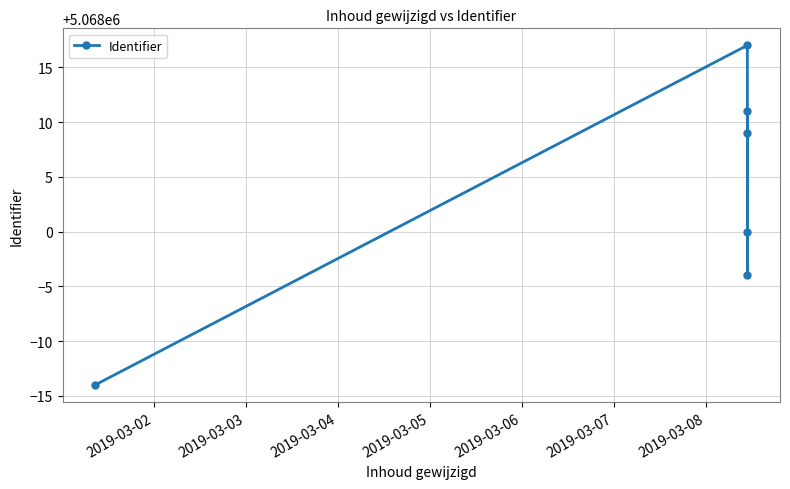

Is it true that the value at 2019-03-06 is 6921034?

False